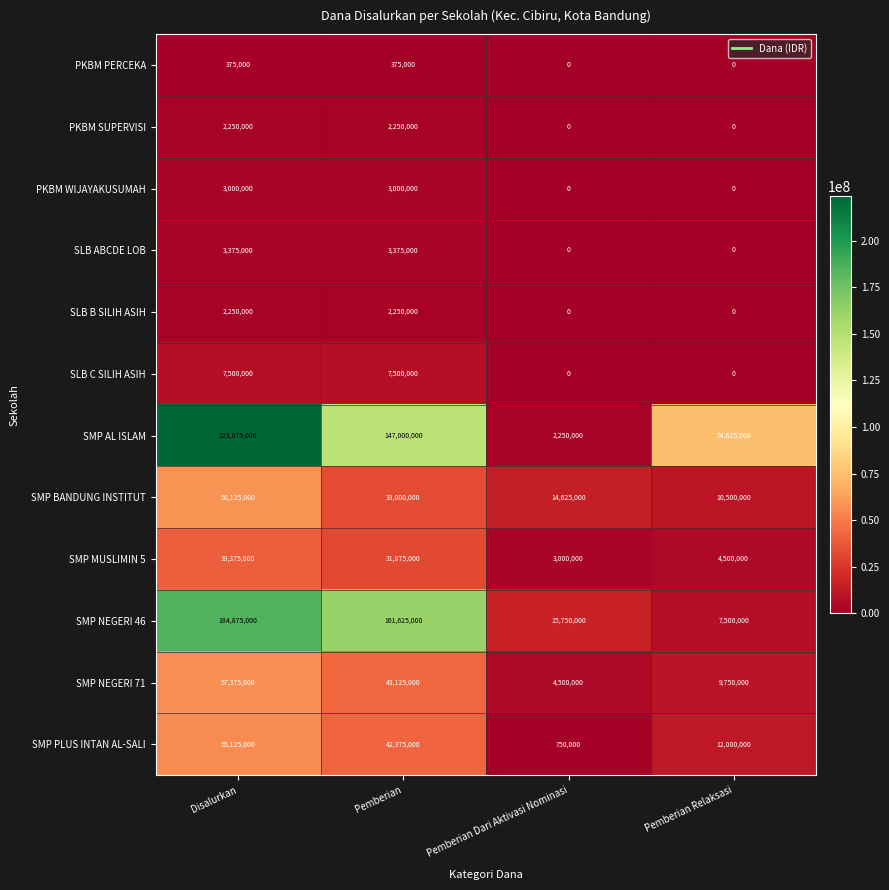

What is the difference between the maximum and second lowest values in the PKBM WIJAYAKUSUMAH series?

3000000